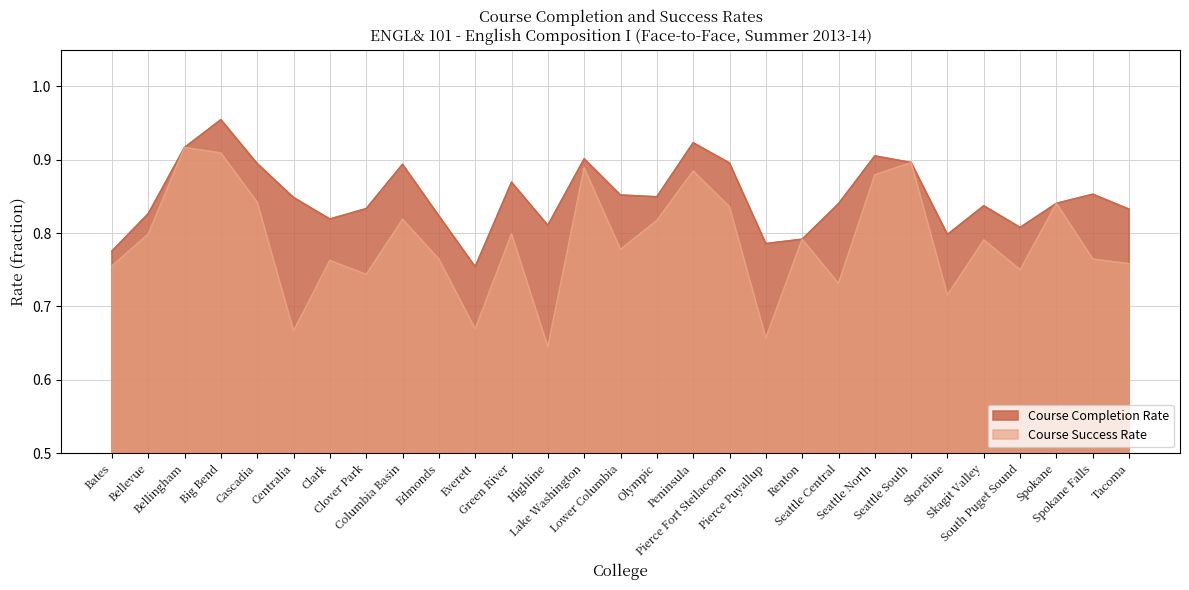

Reading right to left, what are all the values shown in this chart?

Course Completion Rate: 0.8	0.9	0.8	0.8	0.8	0.8	0.9	0.9	0.8	0.8	0.8	0.9	0.9	0.8	0.9	0.9	0.8	0.9	0.8	0.8	0.9	0.8	0.8	0.8	0.9	1.0	0.9	0.8	0.8
Course Success Rate: 0.8	0.8	0.8	0.8	0.8	0.7	0.9	0.9	0.7	0.8	0.7	0.8	0.9	0.8	0.8	0.9	0.6	0.8	0.7	0.8	0.8	0.7	0.8	0.7	0.8	0.9	0.9	0.8	0.8